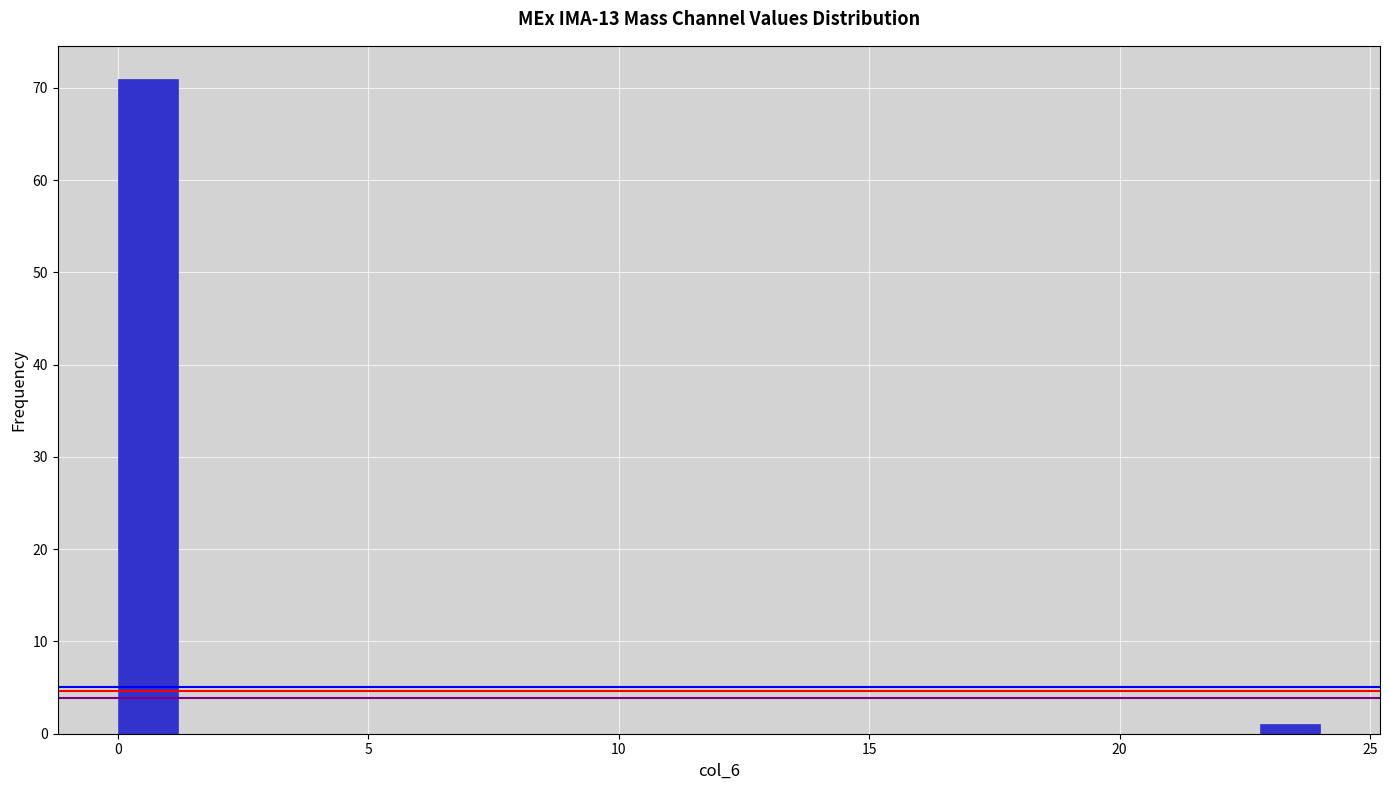

Around what value on the x-axis is the tallest bar? Give the approximate position of its centre, as read against the axis.

0.5